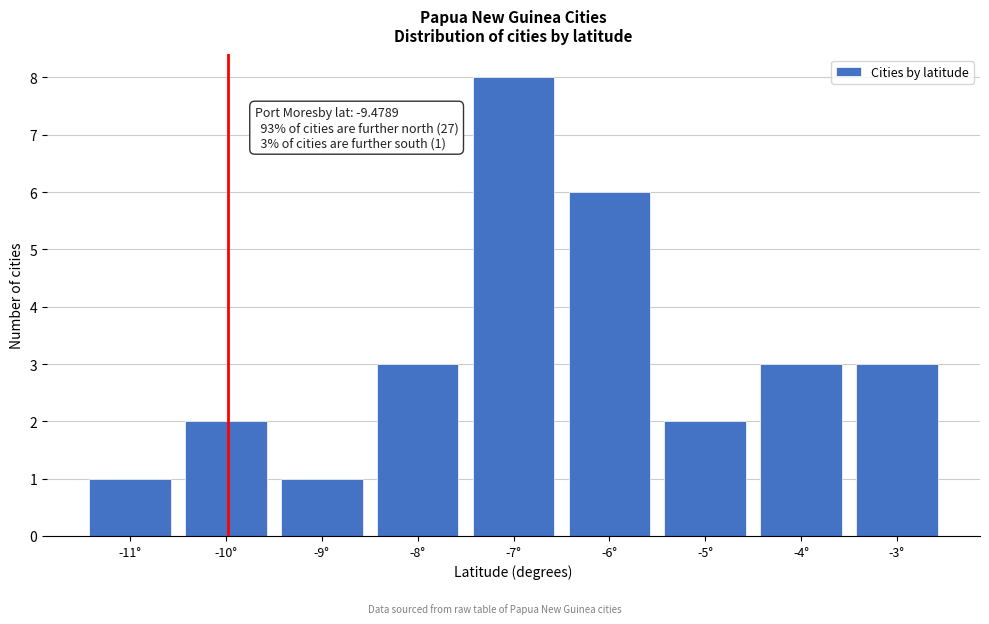

Reading right to left, list all the values displayed in this chart.

-3°=3	-4°=3	-5°=2	-6°=6	-7°=8	-8°=3	-9°=1	-10°=2	-11°=1